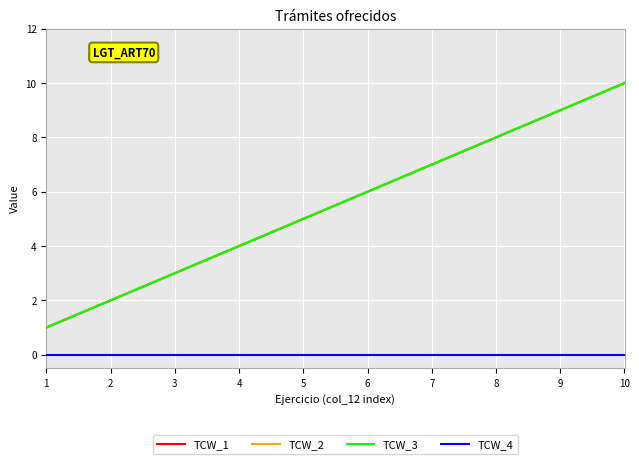

What is the difference between the highest and lowest values at 1?

1